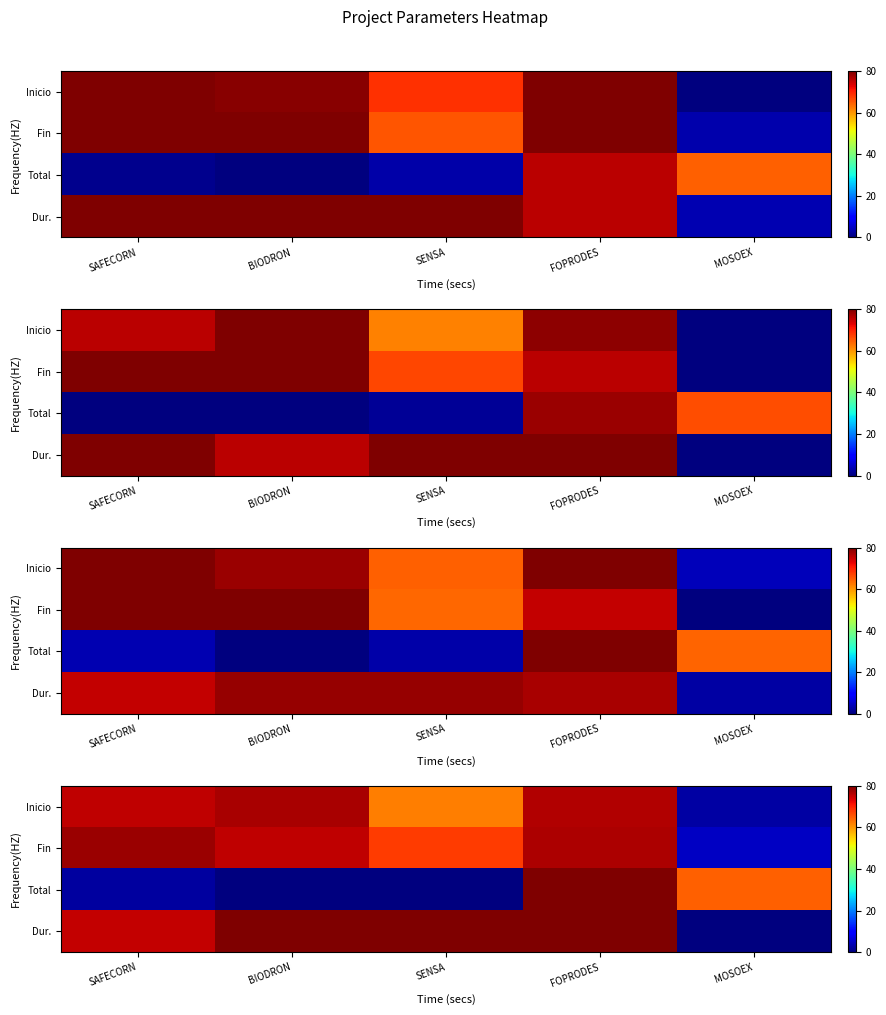

Which has a higher value, FOPRODES or SENSA?

FOPRODES